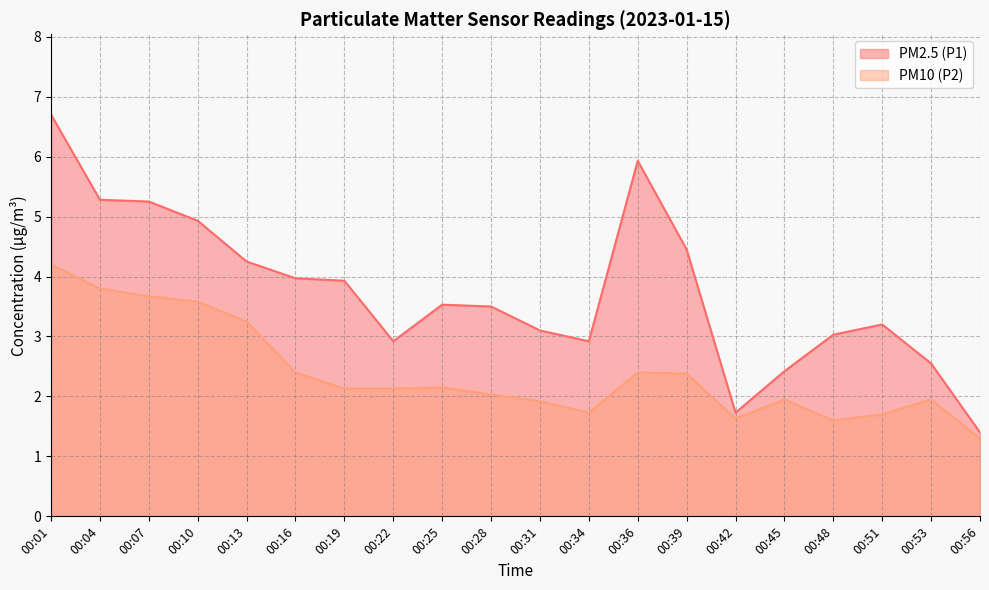

What is the value of the PM2.5 (P1) point at the 3rd from the left?

5.2